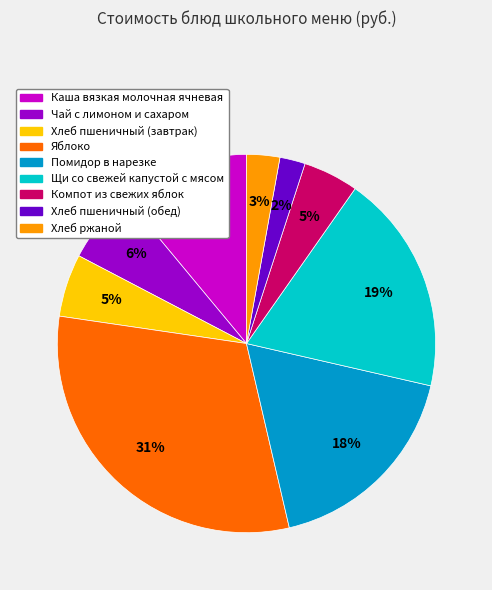

Is the sum of Чай с лимоном и сахаром and Компот из свежих яблок greater than half?

No